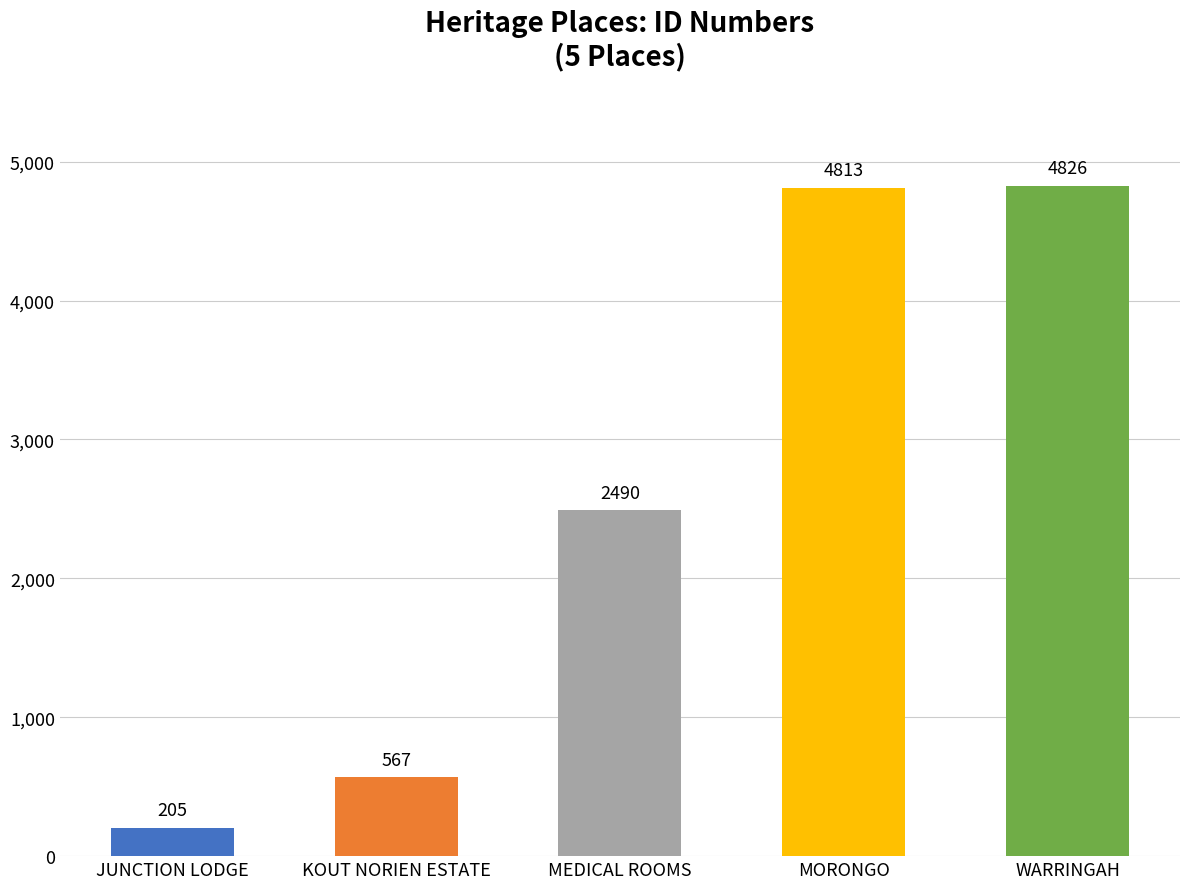

Rank the categories by value from lowest to highest.

JUNCTION LODGE, KOUT NORIEN ESTATE, MEDICAL ROOMS, MORONGO, WARRINGAH